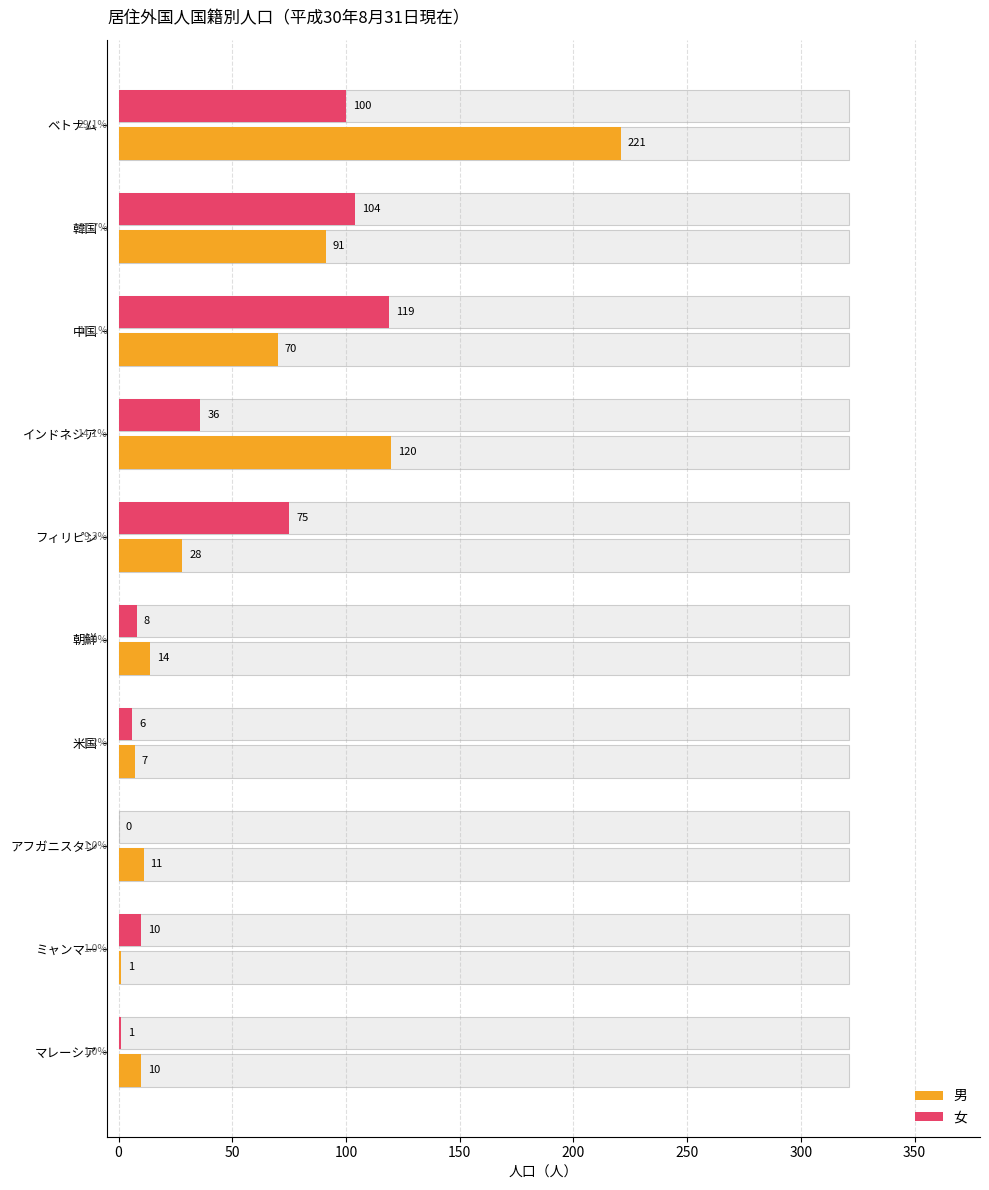

What is the sum of all 男 values?

573